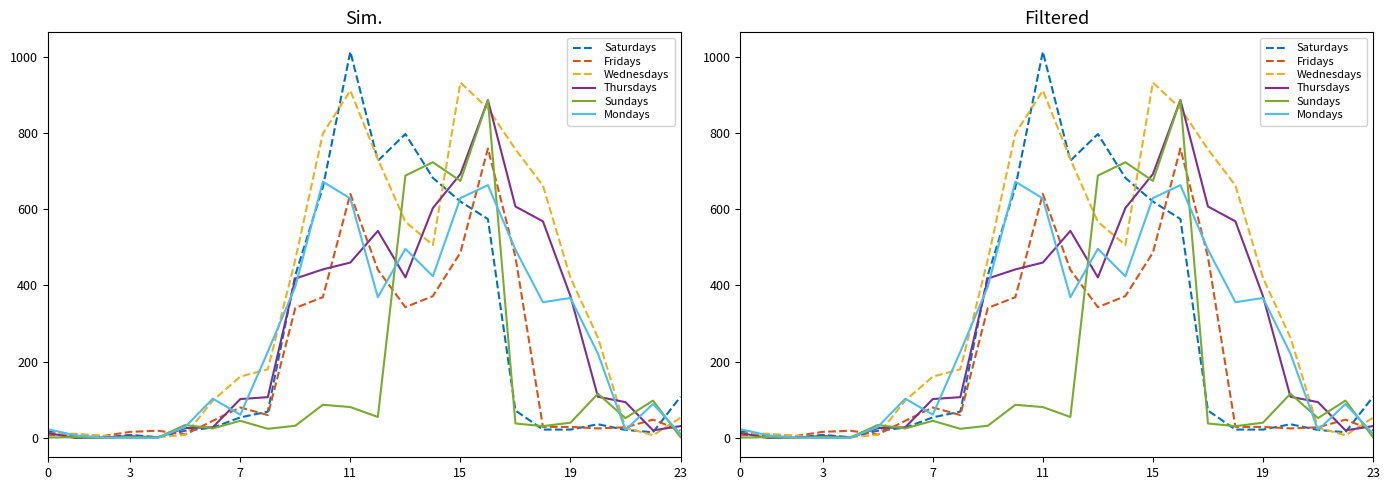

Which series has the largest range (max minus min)?

Saturdays